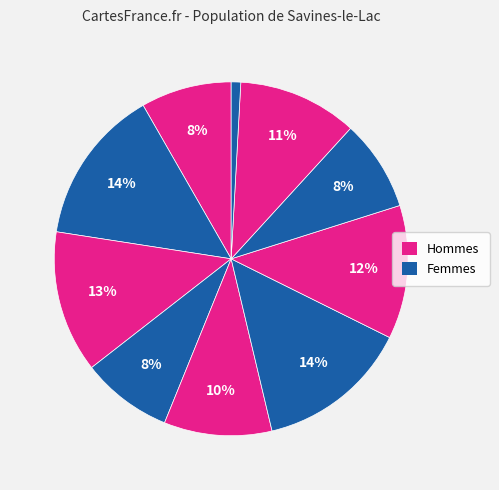

Count the number of slices in the pie.

10